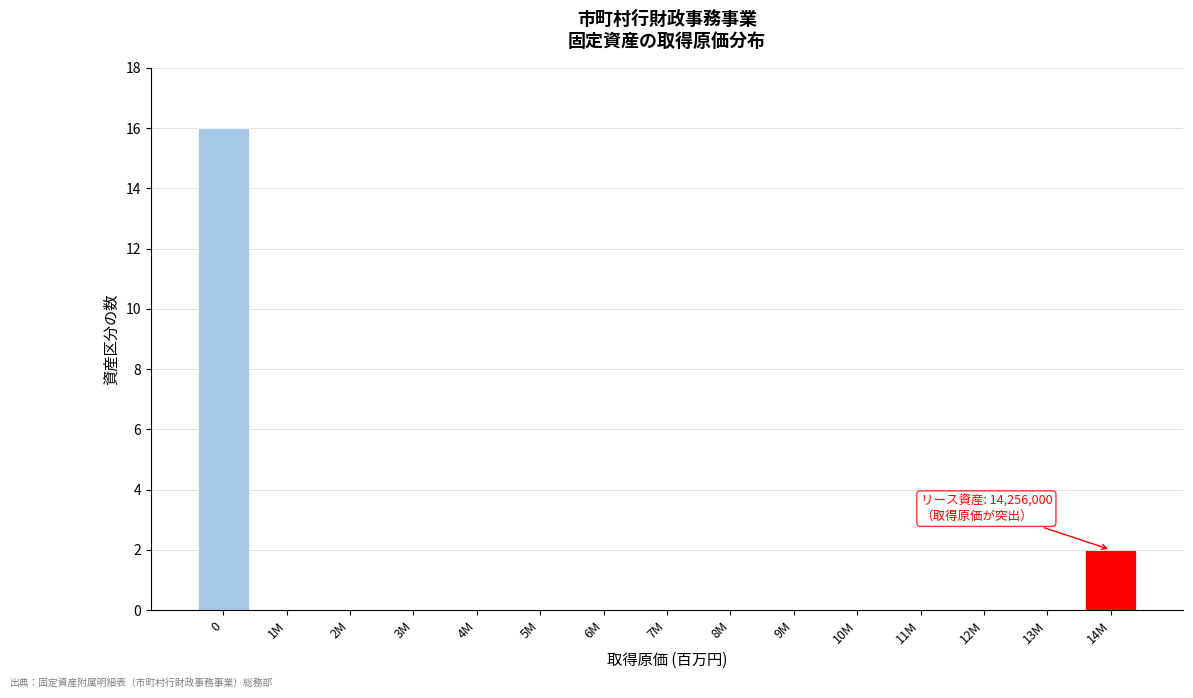

Reading left to right, extract all data points from this chart.

0=16	1M=0	2M=0	3M=0	4M=0	5M=0	6M=0	7M=0	8M=0	9M=0	10M=0	11M=0	12M=0	13M=0	14M=2